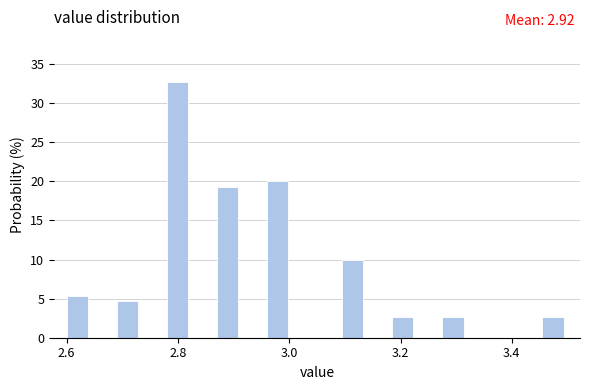

Around what value on the x-axis is the tallest bar? Give the approximate position of its centre, as read against the axis.

2.80